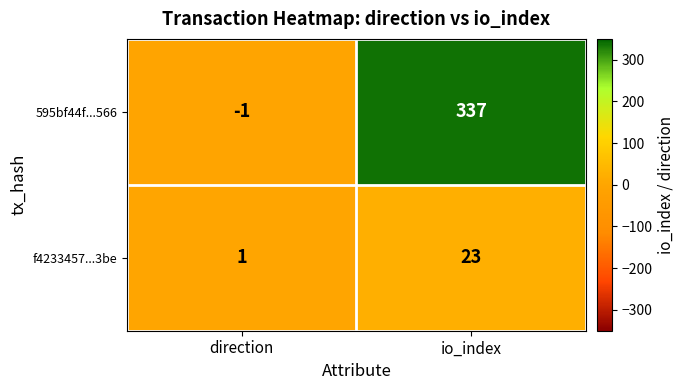

Which category has the highest value across all series?

io_index